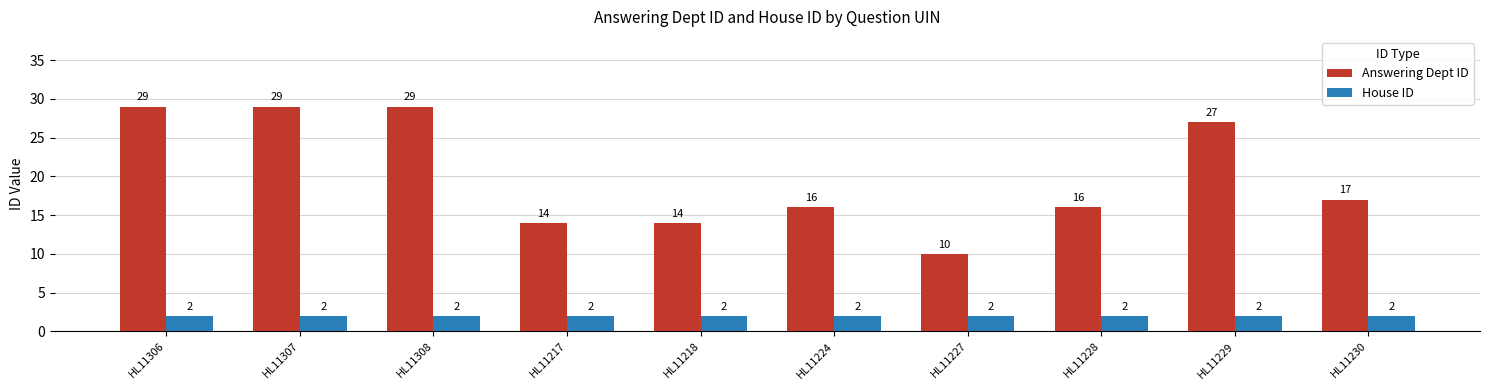

The value of House ID at HL11224 is 2. True or false?

True